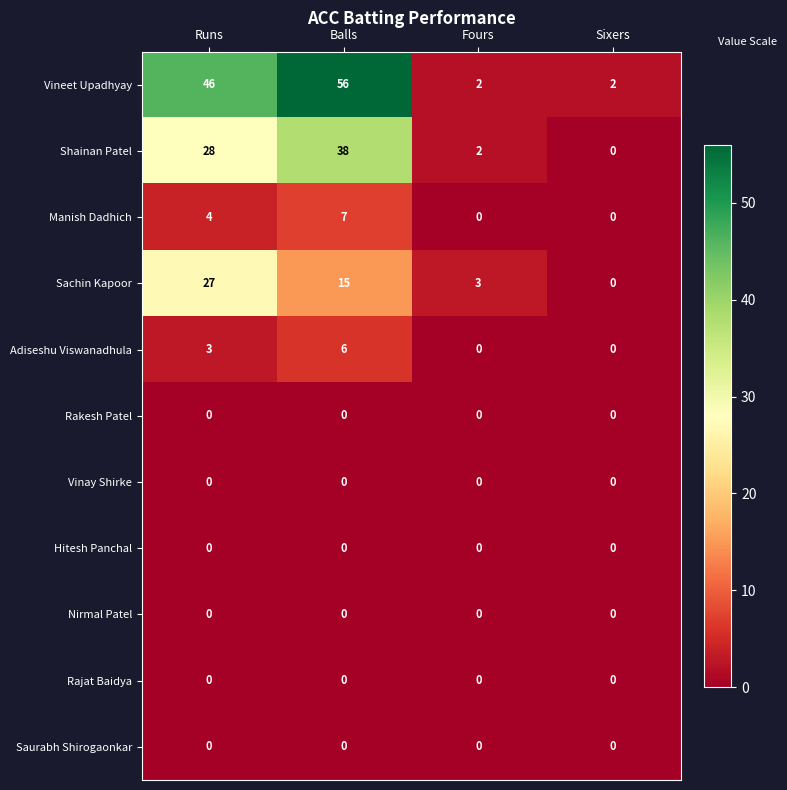

How many positive values does the Shainan Patel series have?

3